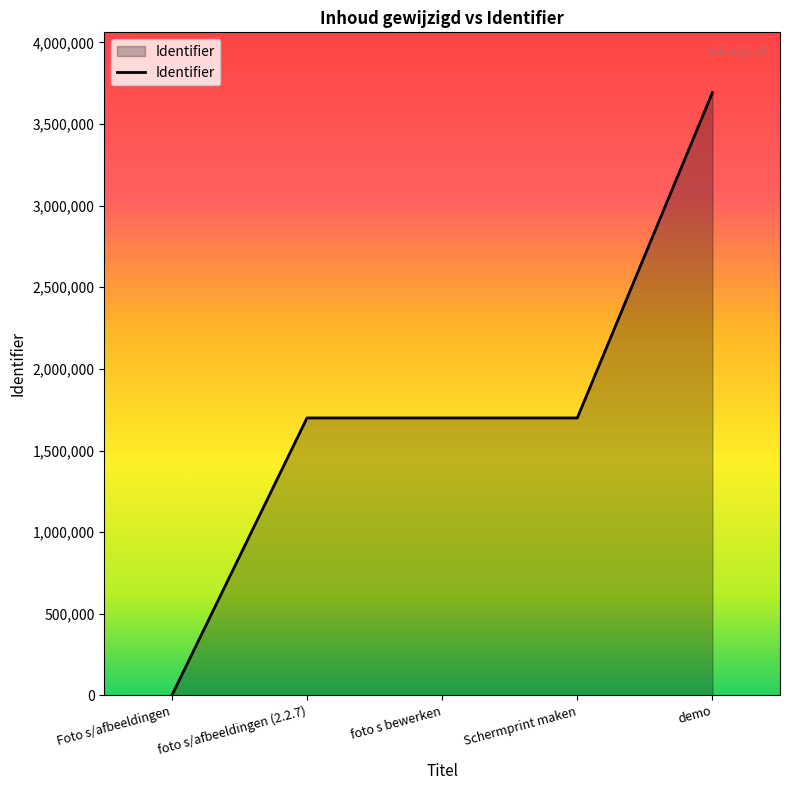

How many lines are shown in the chart?

1